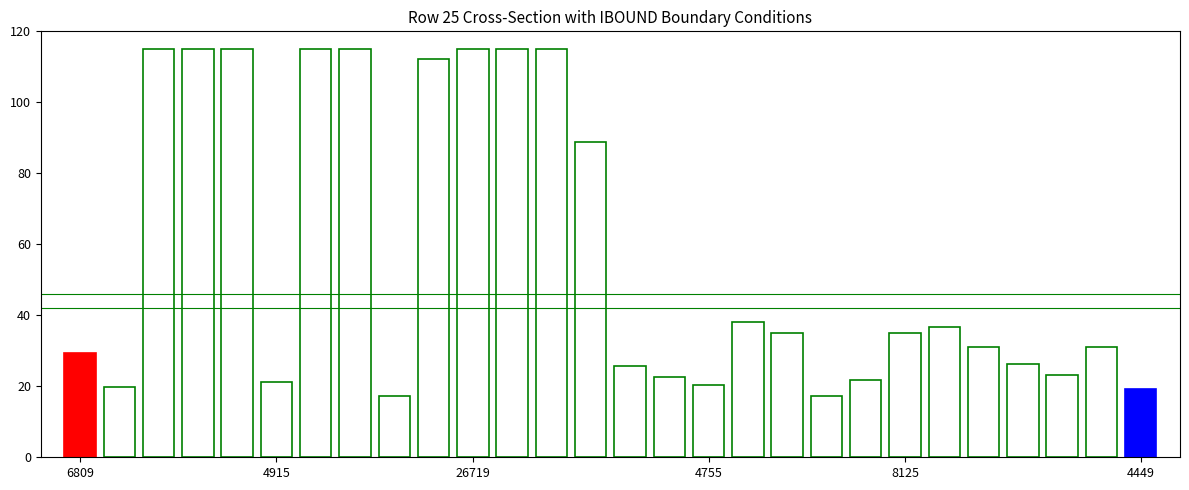

What is the average value?

56.8